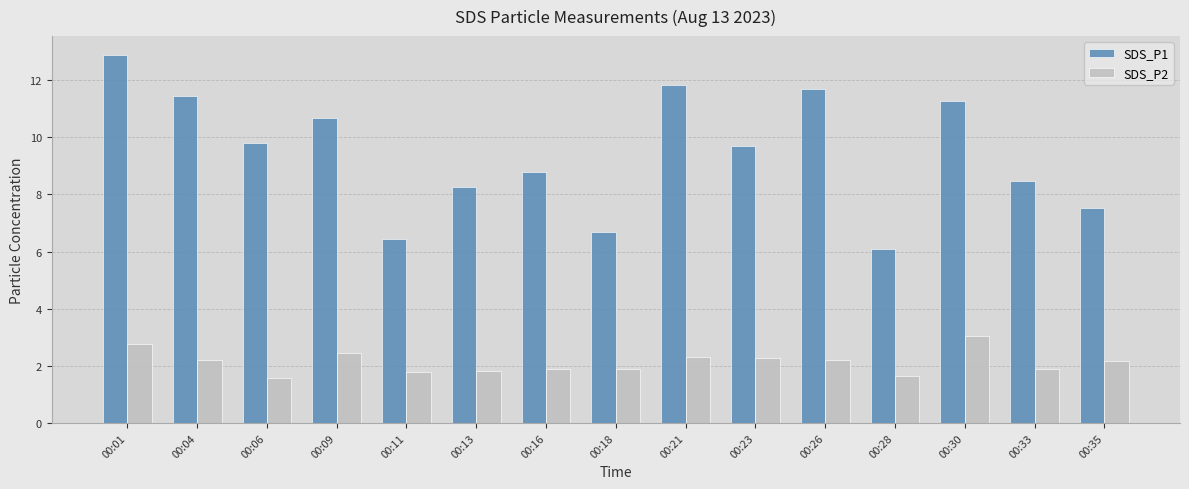

What are all the series names shown in the legend?

SDS_P1, SDS_P2